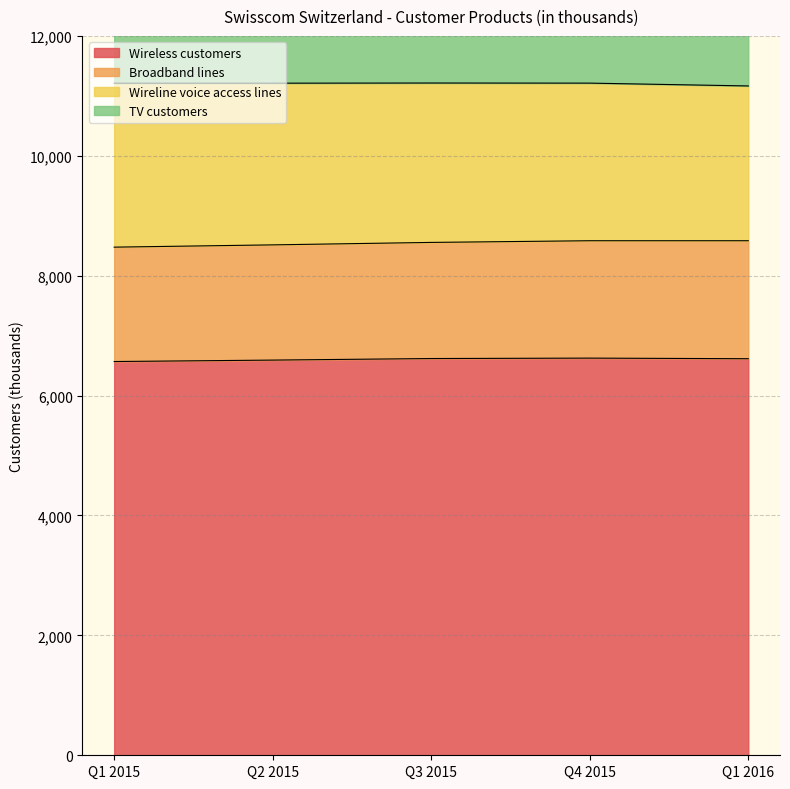

What is the average value of the Wireline voice access lines series?

2660